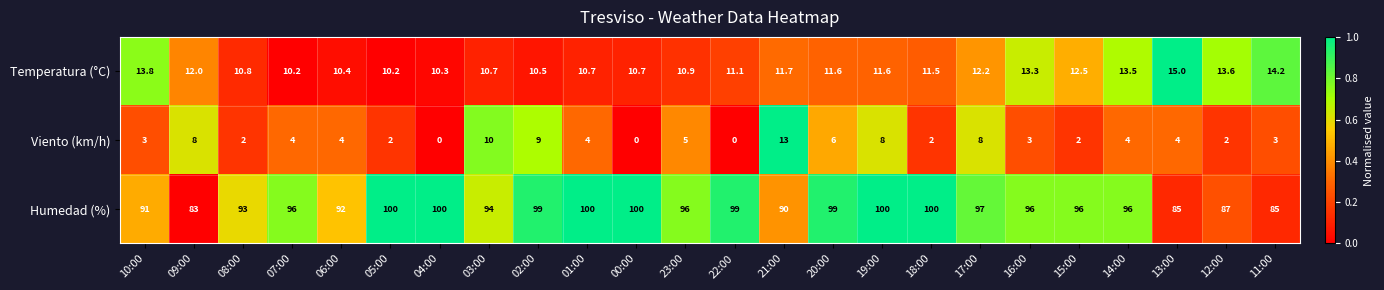

How many values in the Viento (km/h) series are below 4?

11